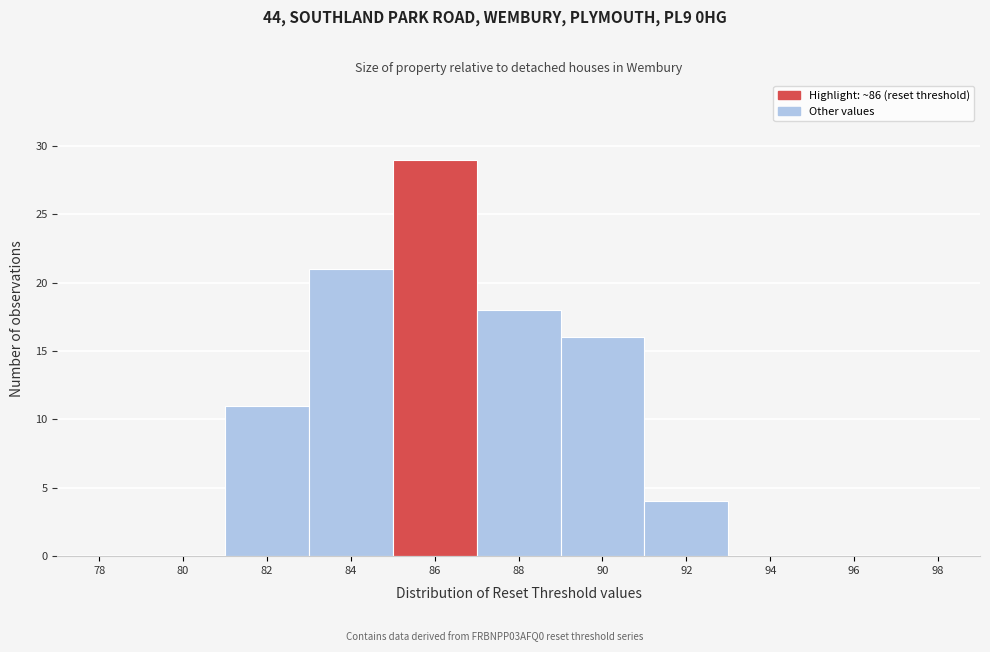

Reading left to right, list all the values displayed in this chart.

78=0	80=0	82=11	84=21	86=29	88=18	90=16	92=4	94=0	96=0	98=0